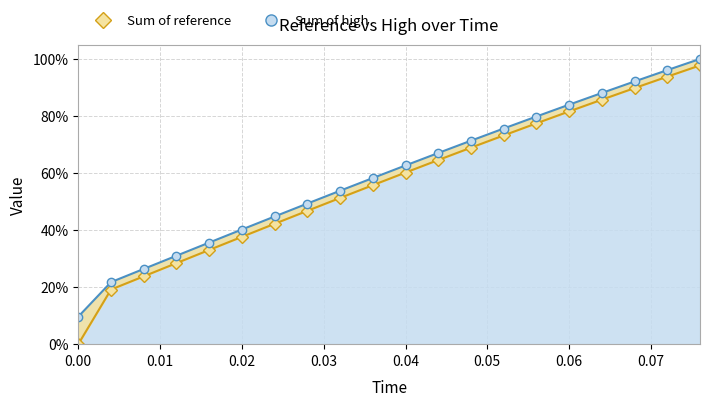

What is the difference between the second highest and second lowest values in the high line series?

0.7